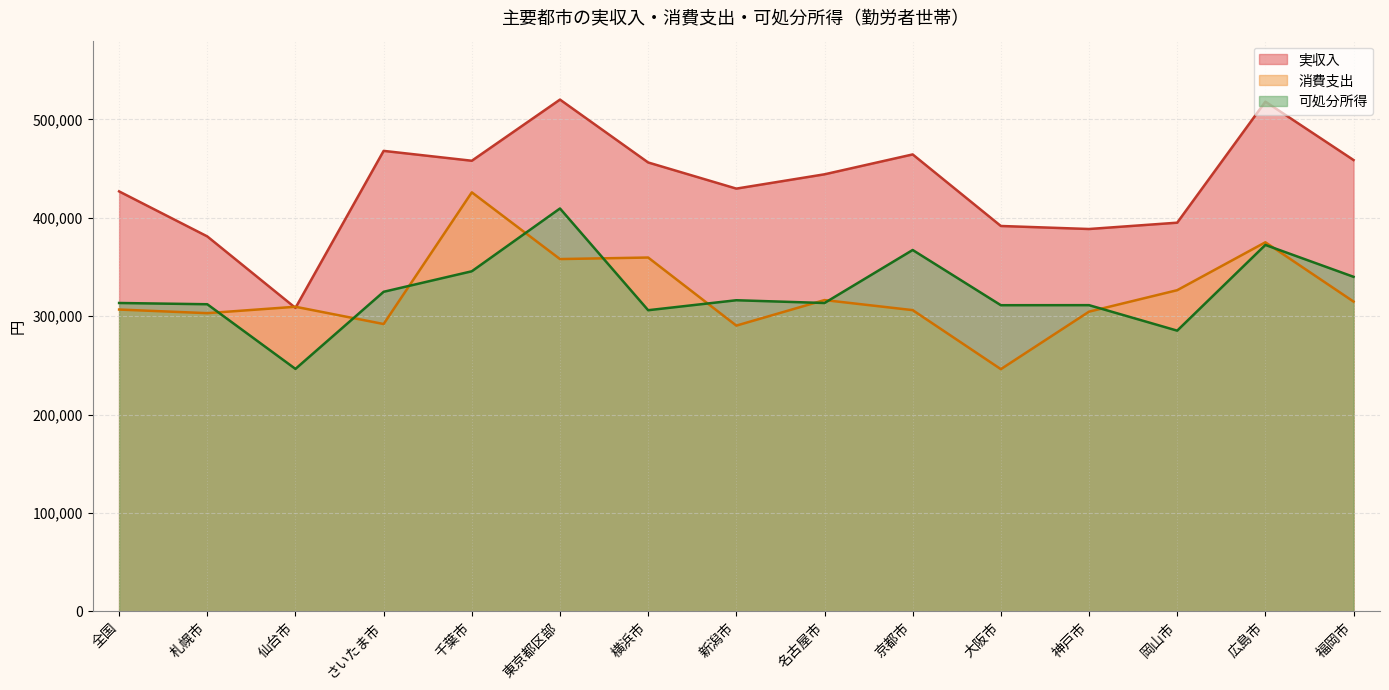

What position from the left is 福岡市?

15